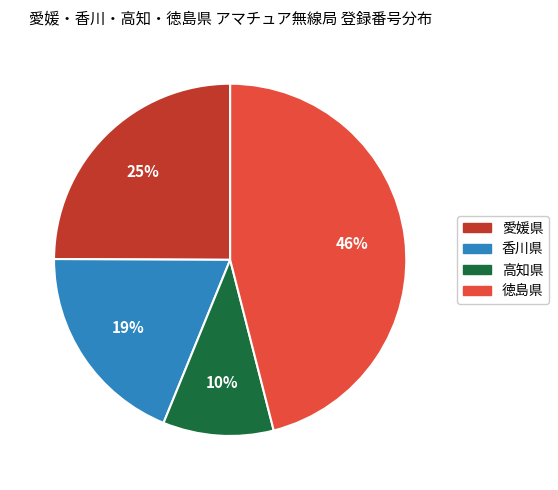

Approximately how many times larger is the value at 高知県 compared to 香川県?

0.5